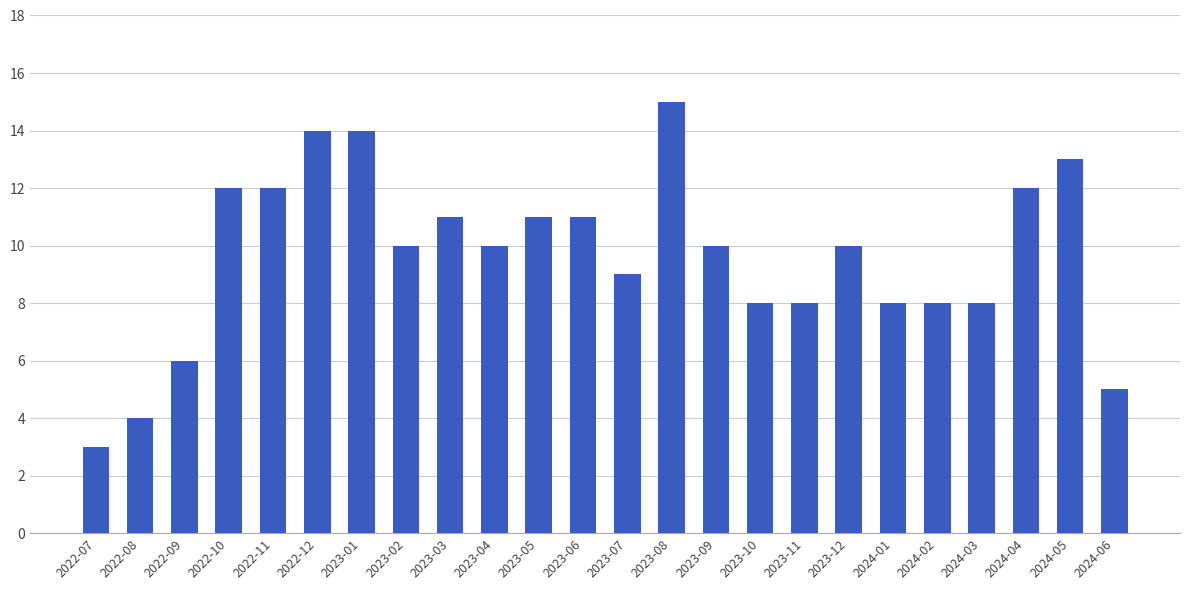

What is the greatest value displayed?

15